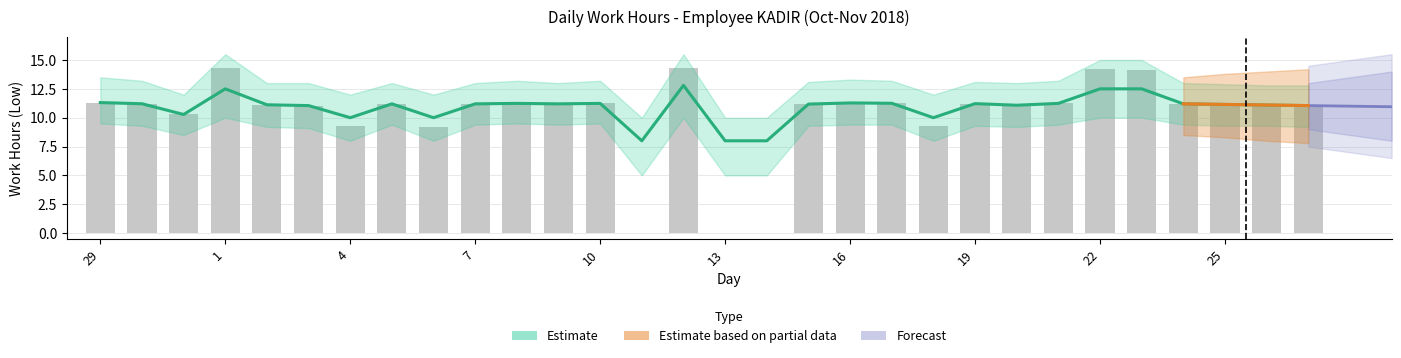

Are the bars horizontal?

No